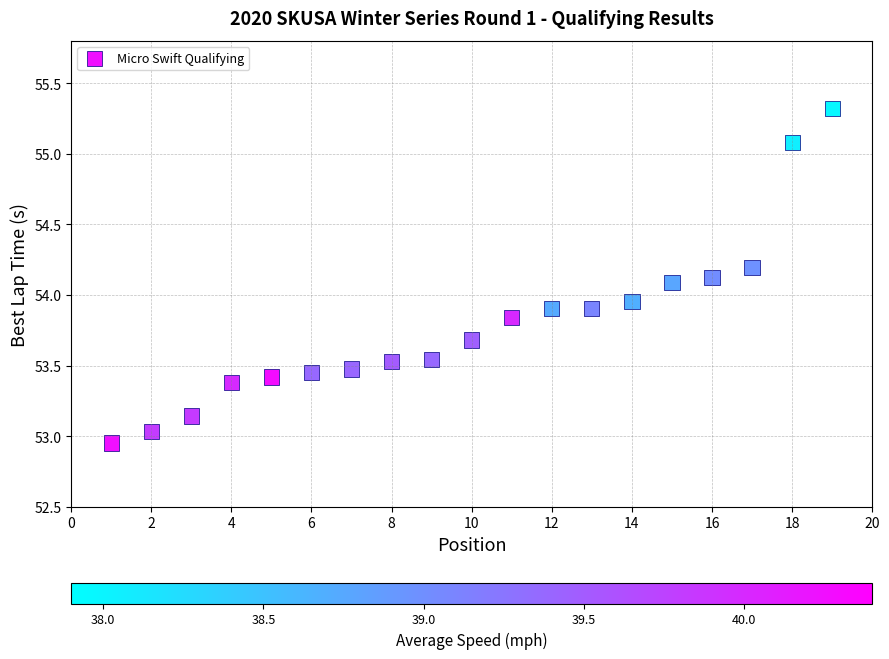

What is the range of Y values (max minus min)?

2.4